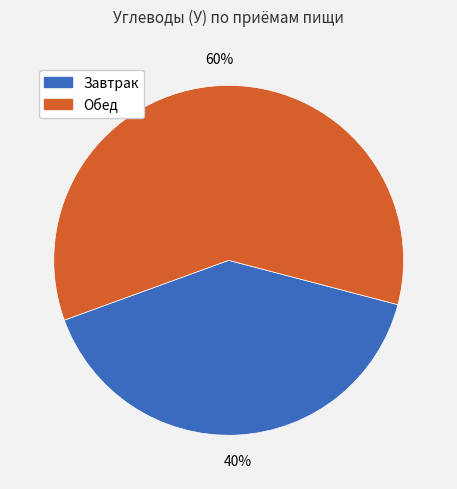

Count the number of slices in the pie.

2